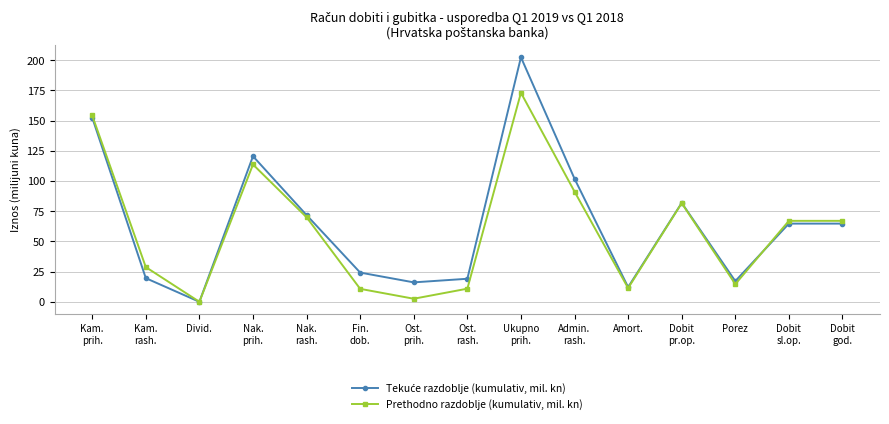

At how many categories does at least one series exceed 79?

5